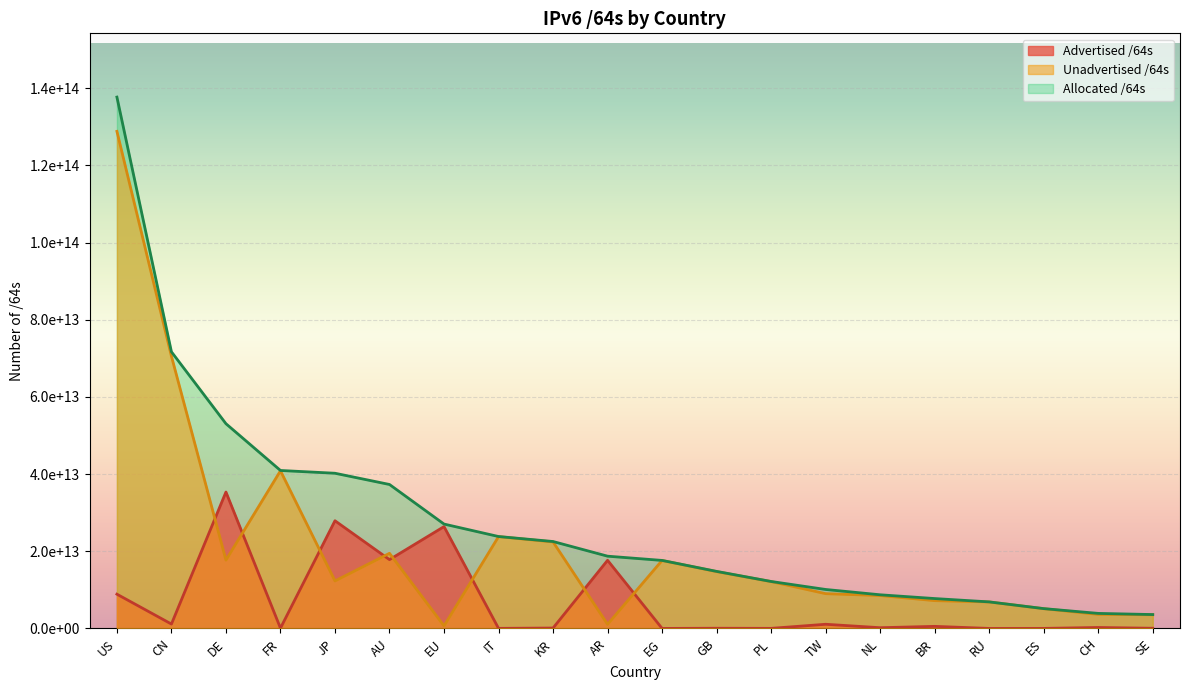

How many interior local valleys does the Unadvertised /64s series have?

4